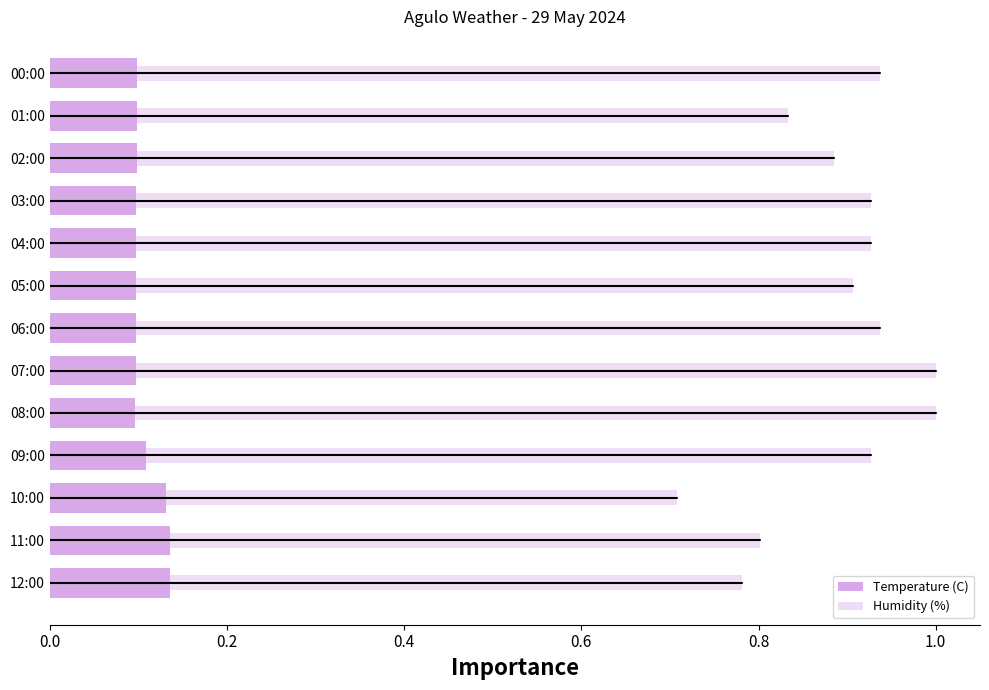

How many data points does each series have?

13